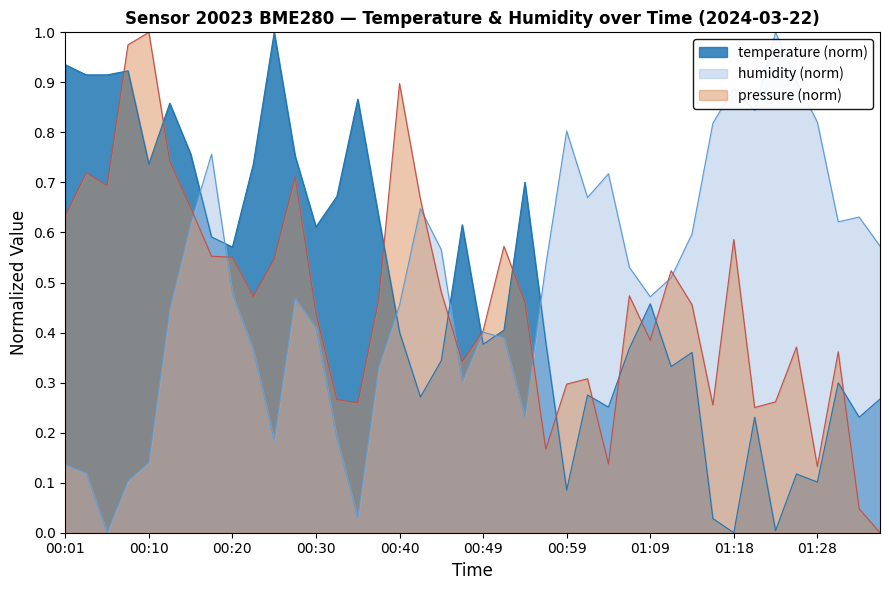

At how many categories does at least one series exceed 0?

40